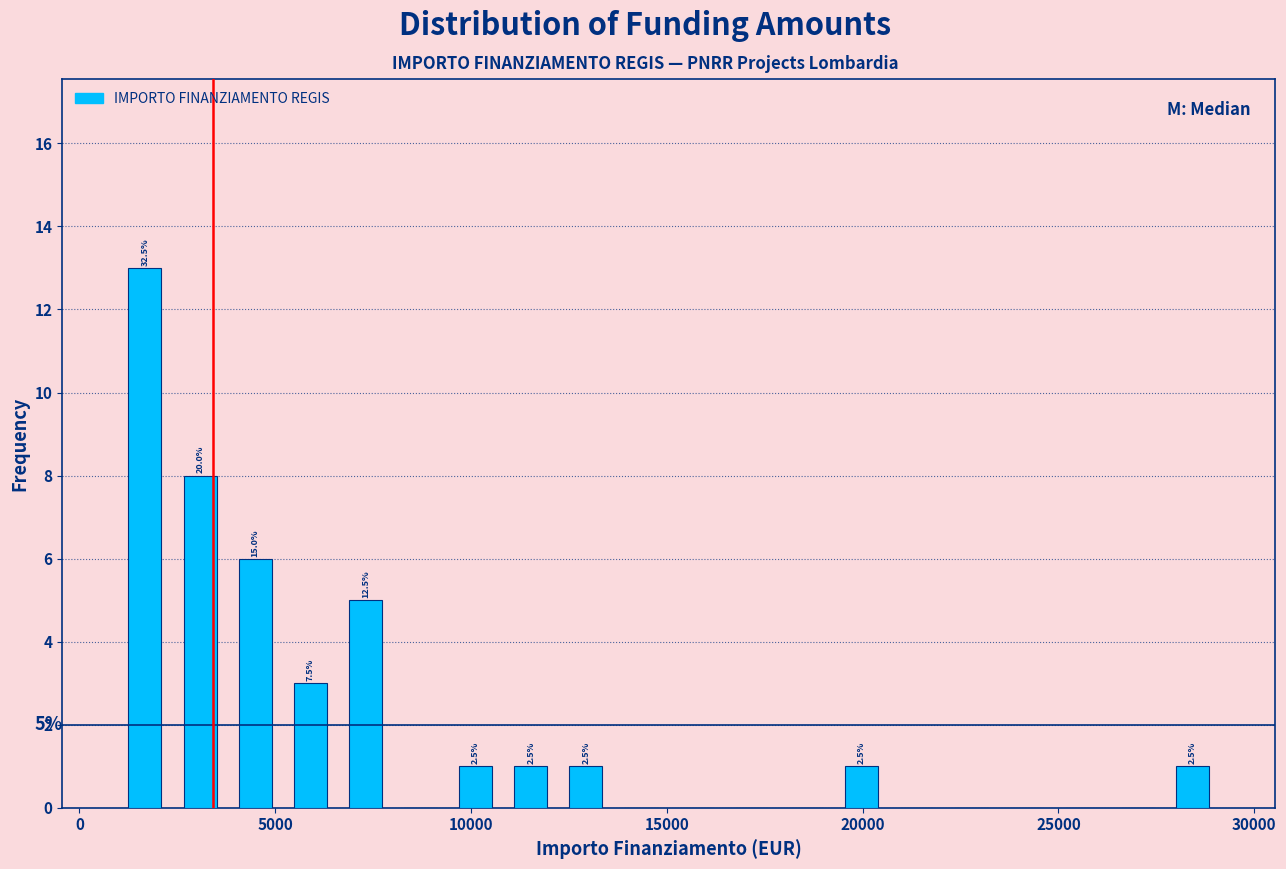

Read against the x-axis, roughly where is the centre of the tallest bar?

1500